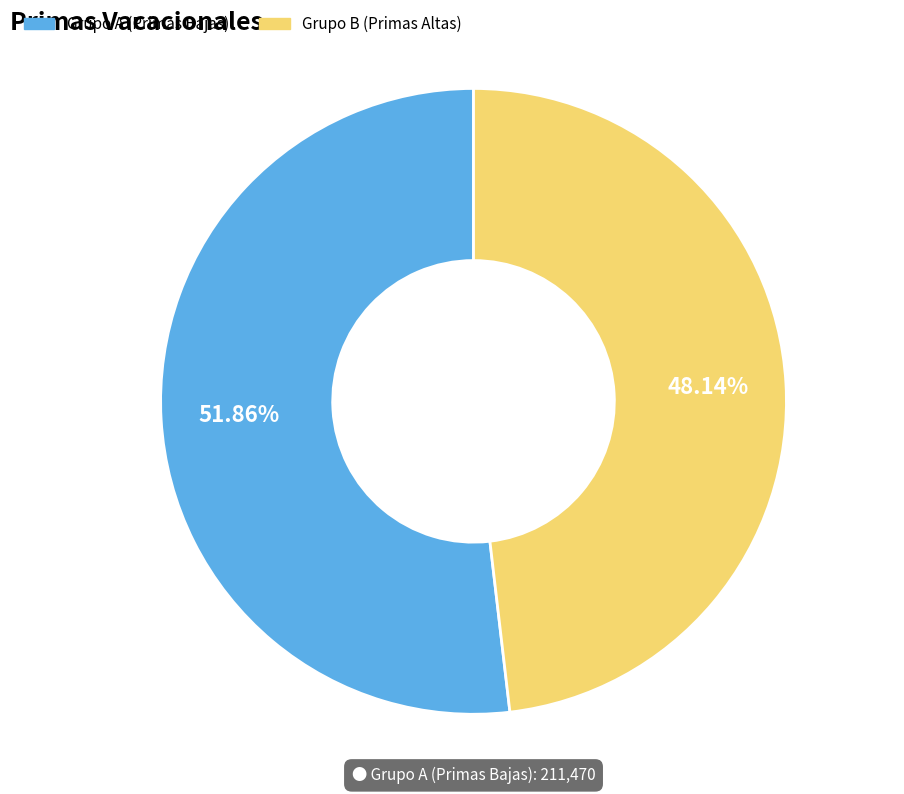

Does any single category account for the majority?

Yes